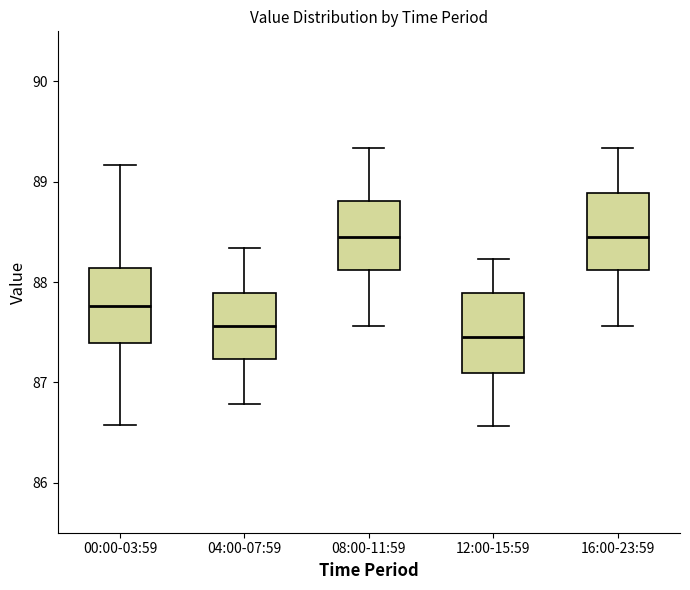

Which box's median line is the lowest?

12:00-15:59